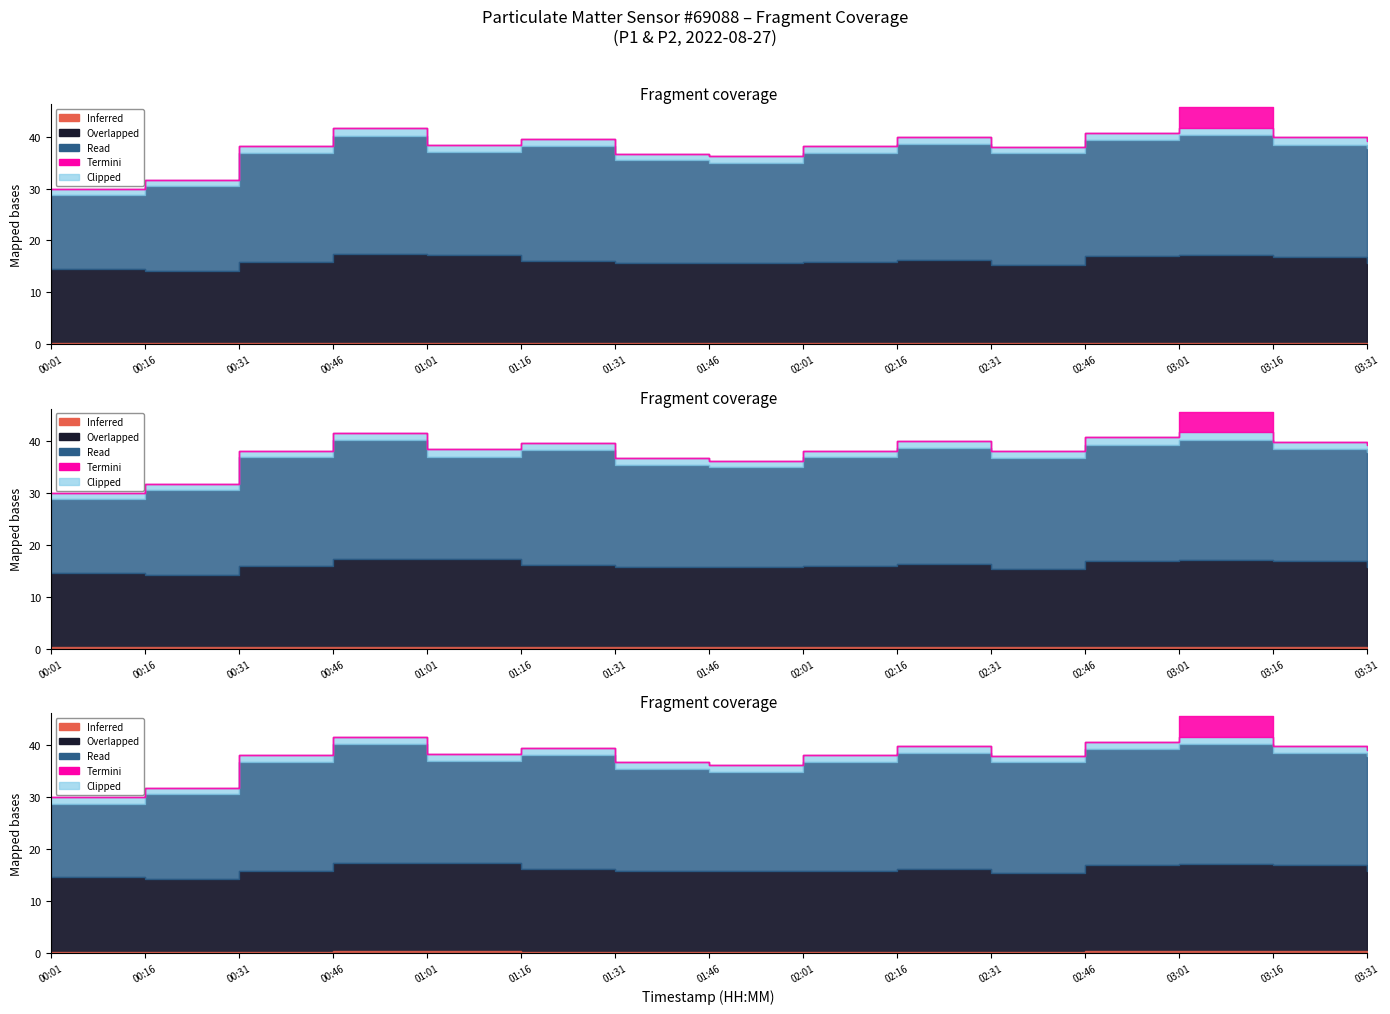

True or false: P2 has more than 0 interior local peaks.

True